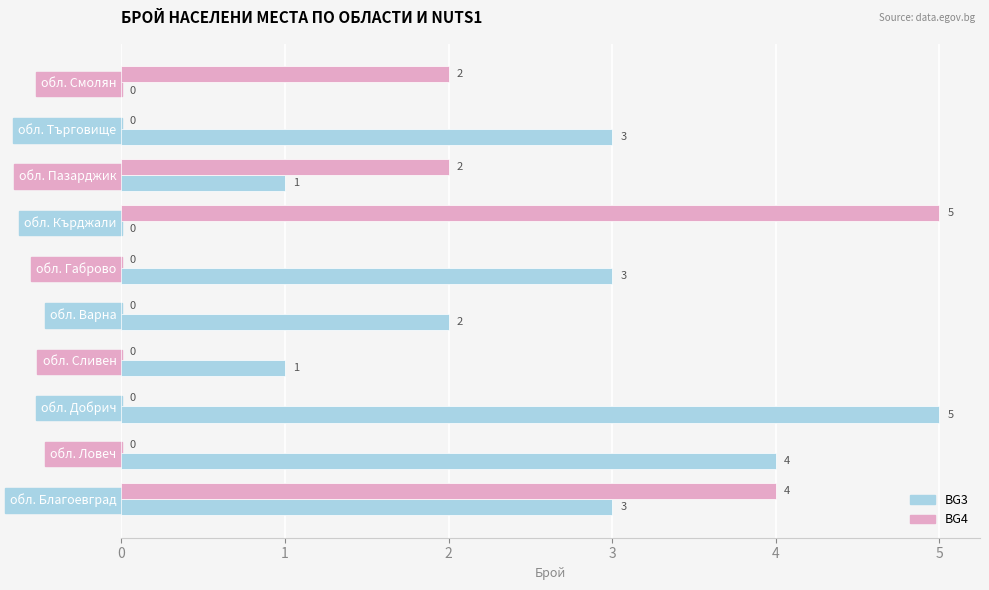

What is the sum of all BG4 values?

13